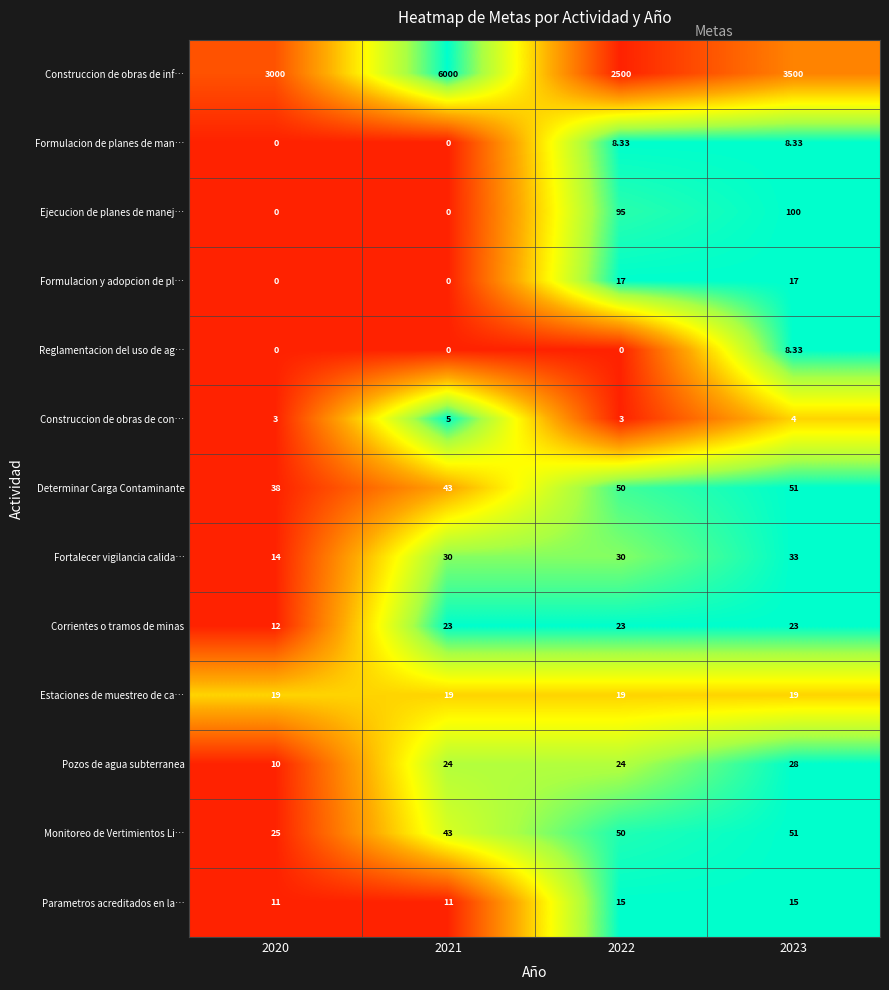

Is the value of Determinar Carga Contaminante at 2021 greater than the value of Formulacion y adopcion de pl… at 2022?

Yes